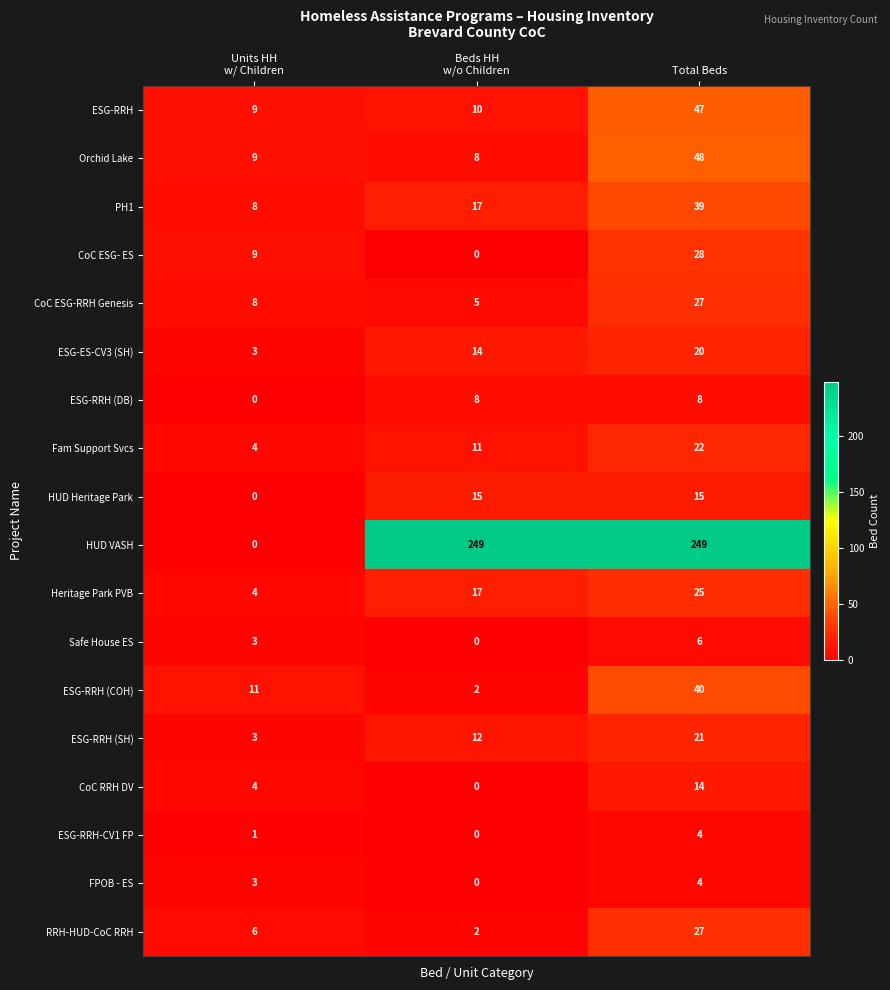

What is the maximum value for CoC ESG-RRH Genesis?

27